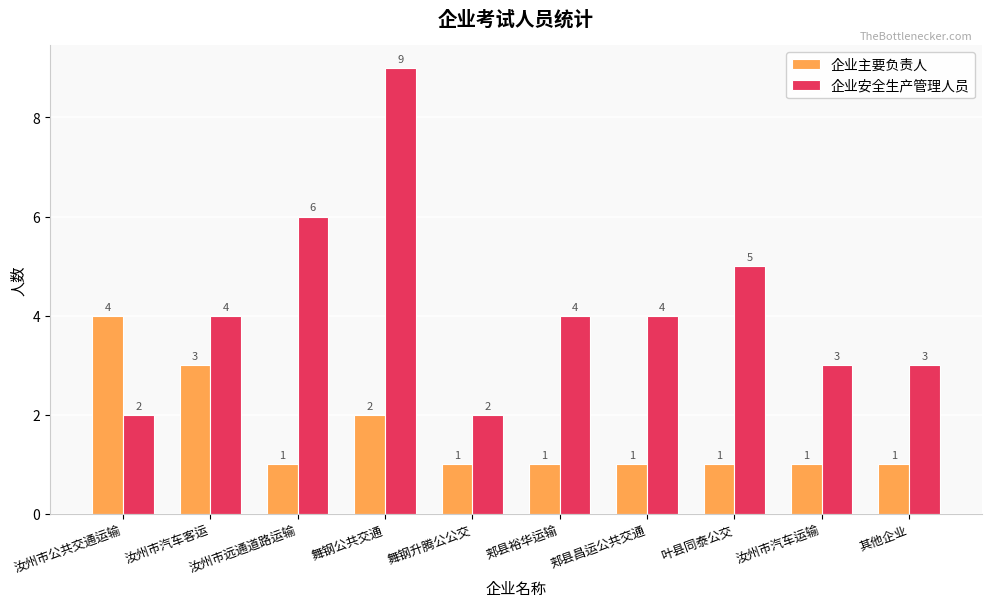

How many bars are there in each group?

2